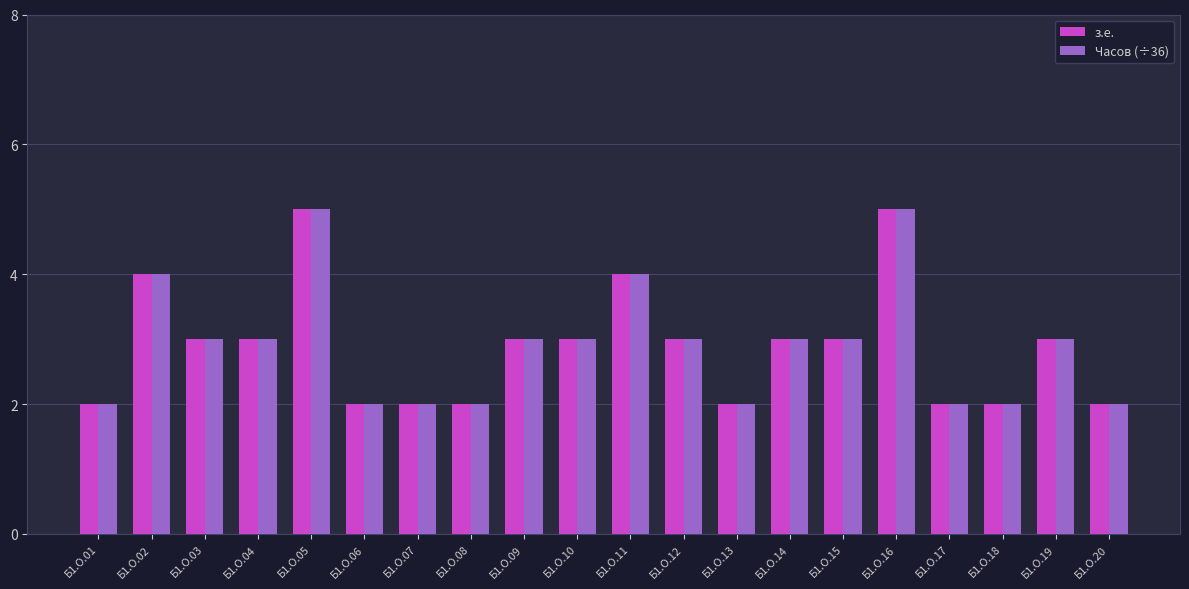

Count the з.е. values in the range 2 to 3.

16